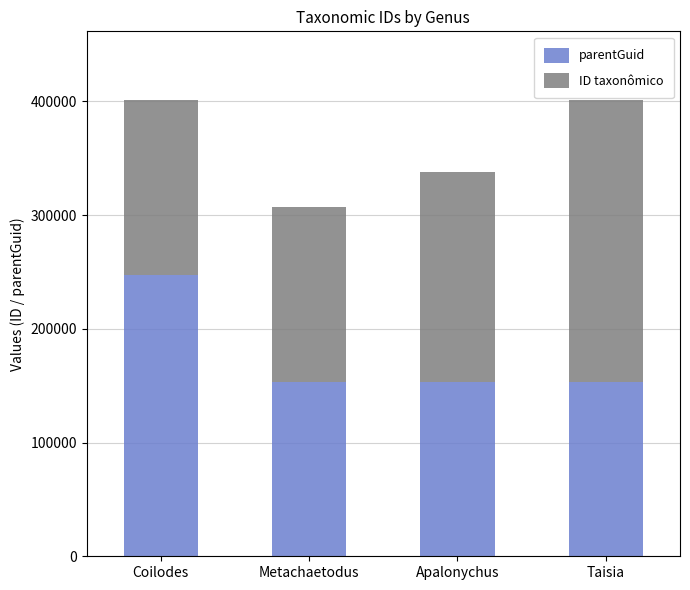

Which category has the highest value in the parentGuid series?

Coilodes